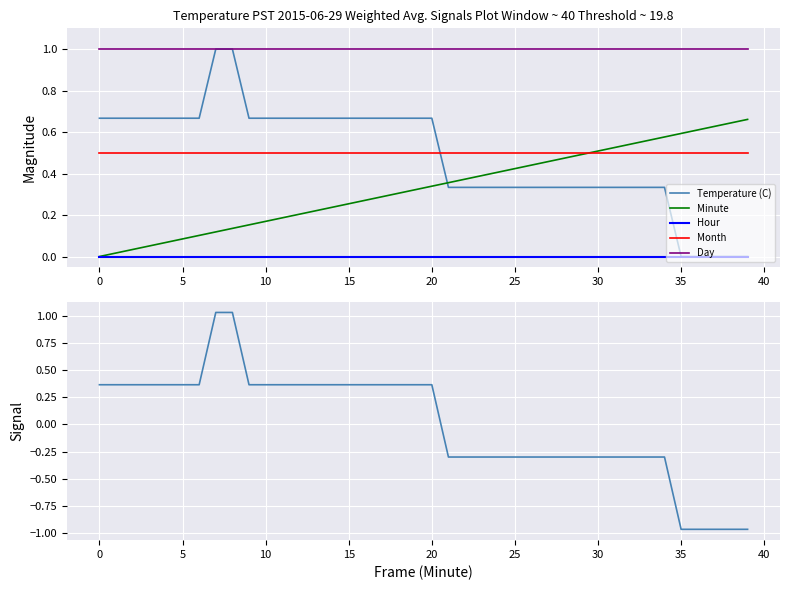

Does the chart display data point markers on the line(s)?

No